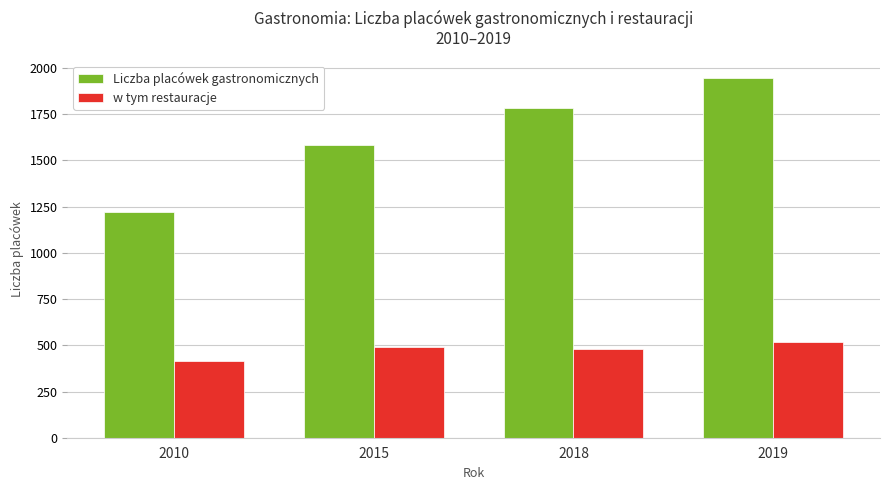

What is the total value across all series at 2010?

1633